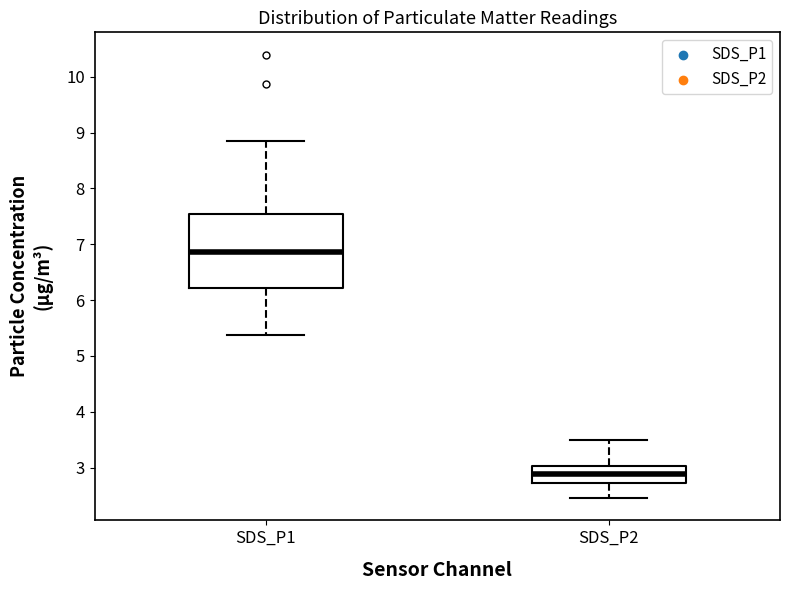

Where does the lower whisker of the box for SDS_P1 end on the y-axis? The values are not printed on the chart, so give them approximately, as read against the axis.

5.4